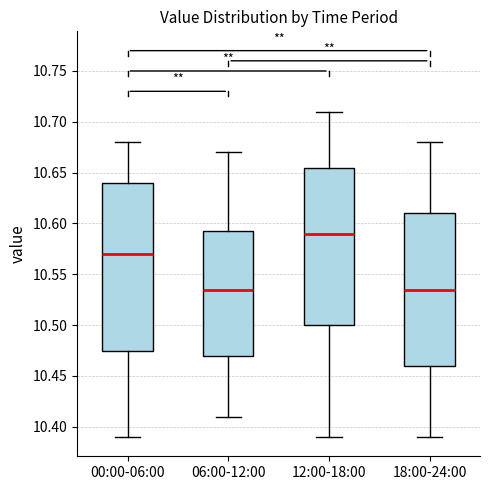

Reading left to right, transcribe this box plot: for each box, give where its median line is, the range the box spans, and where its two whiskers end, as read against the y-axis. The values are not printed on the chart, so give them approximately, as read against the axis.

00:00-06:00: median 10.570, box 10.475 to 10.640, whiskers 10.390 to 10.680
06:00-12:00: median 10.535, box 10.470 to 10.595, whiskers 10.410 to 10.670
12:00-18:00: median 10.590, box 10.500 to 10.655, whiskers 10.390 to 10.710
18:00-24:00: median 10.535, box 10.460 to 10.610, whiskers 10.390 to 10.680